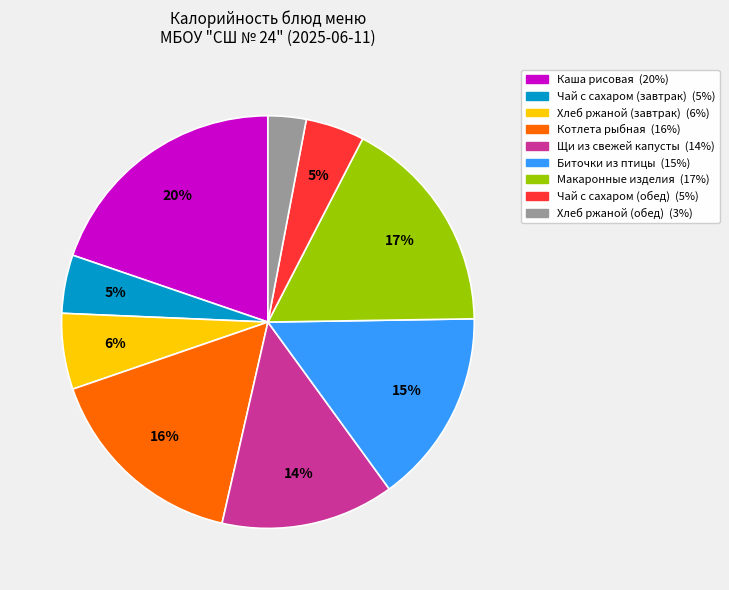

To the nearest percent, what is the average slice percentage?

11%